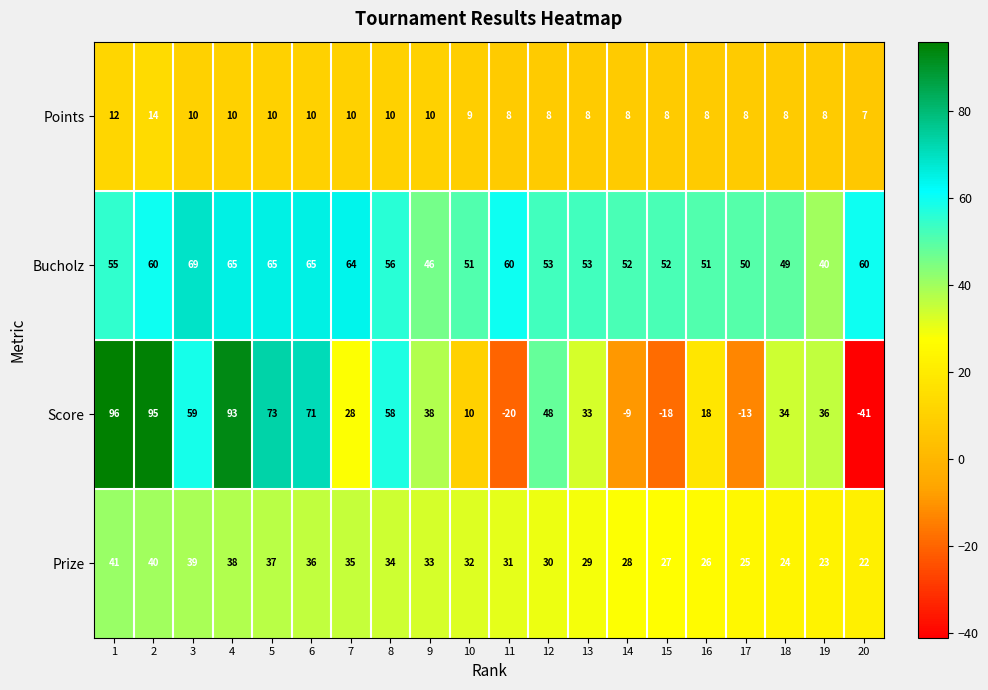

At how many categories does at least one series exceed 85?

3